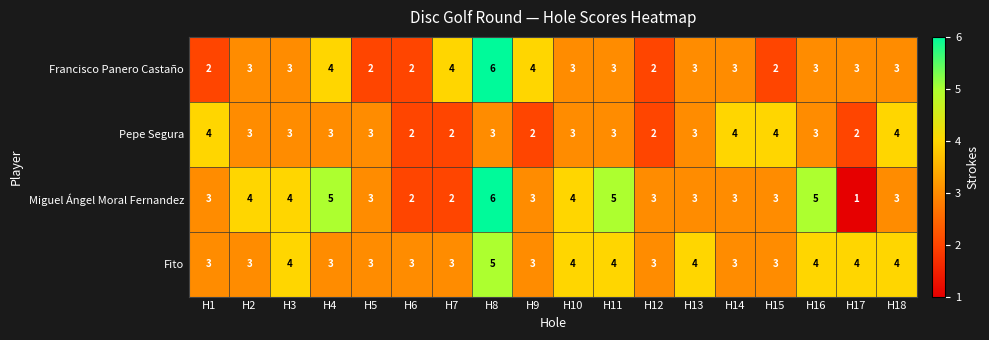

What is the minimum value shown in the chart?

1